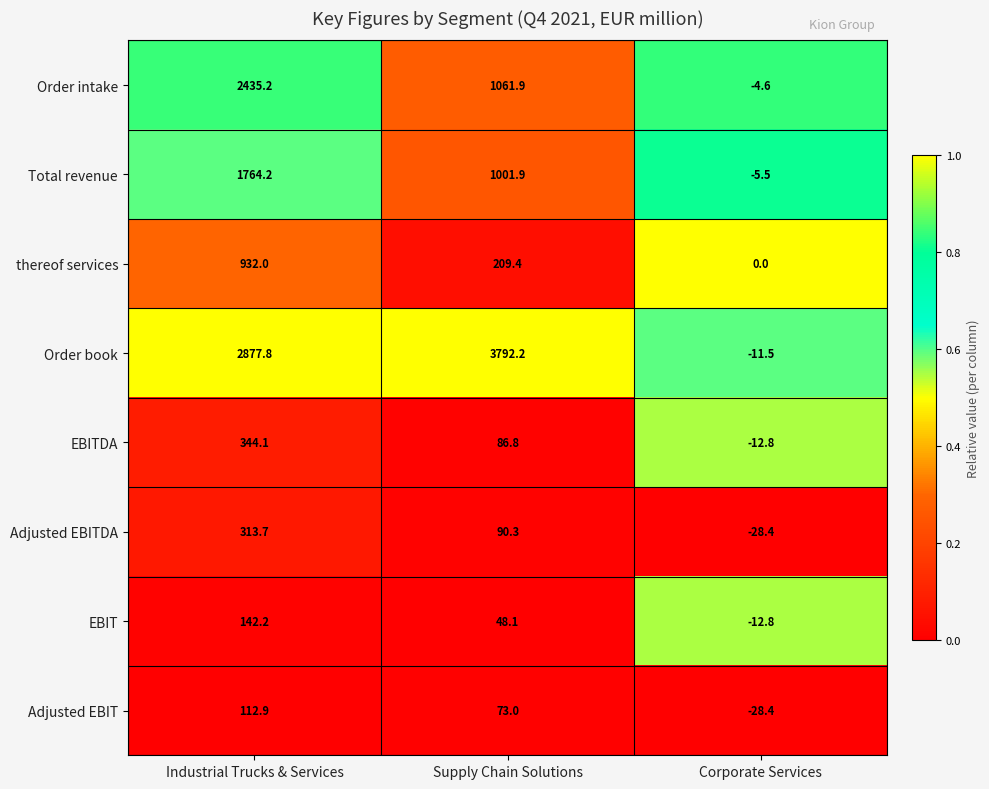

What is the minimum value shown in the chart?

-28.4